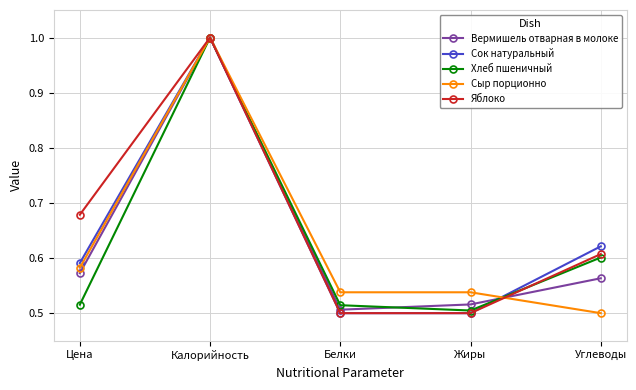

What is the label of the 1st point from the left?

Цена